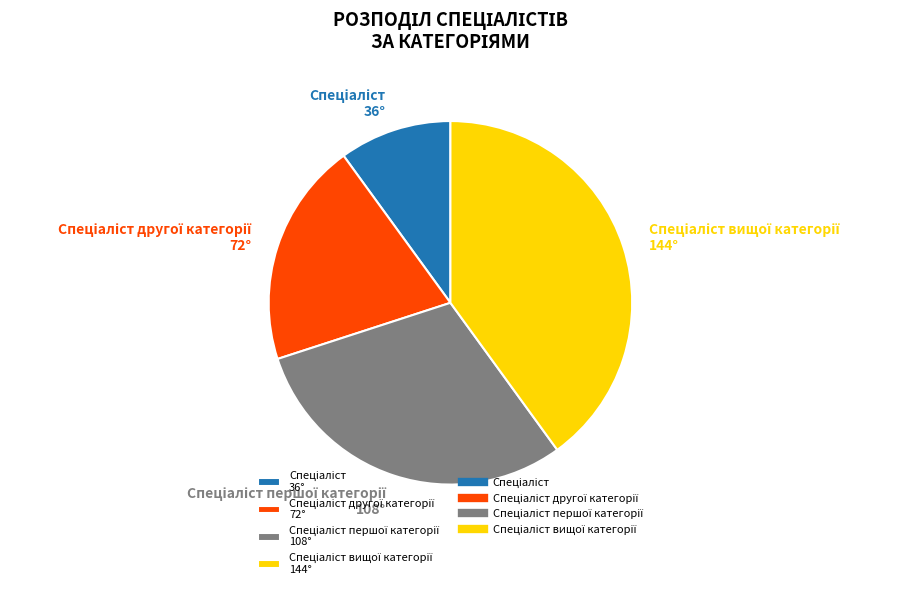

Does any single category account for the majority?

No